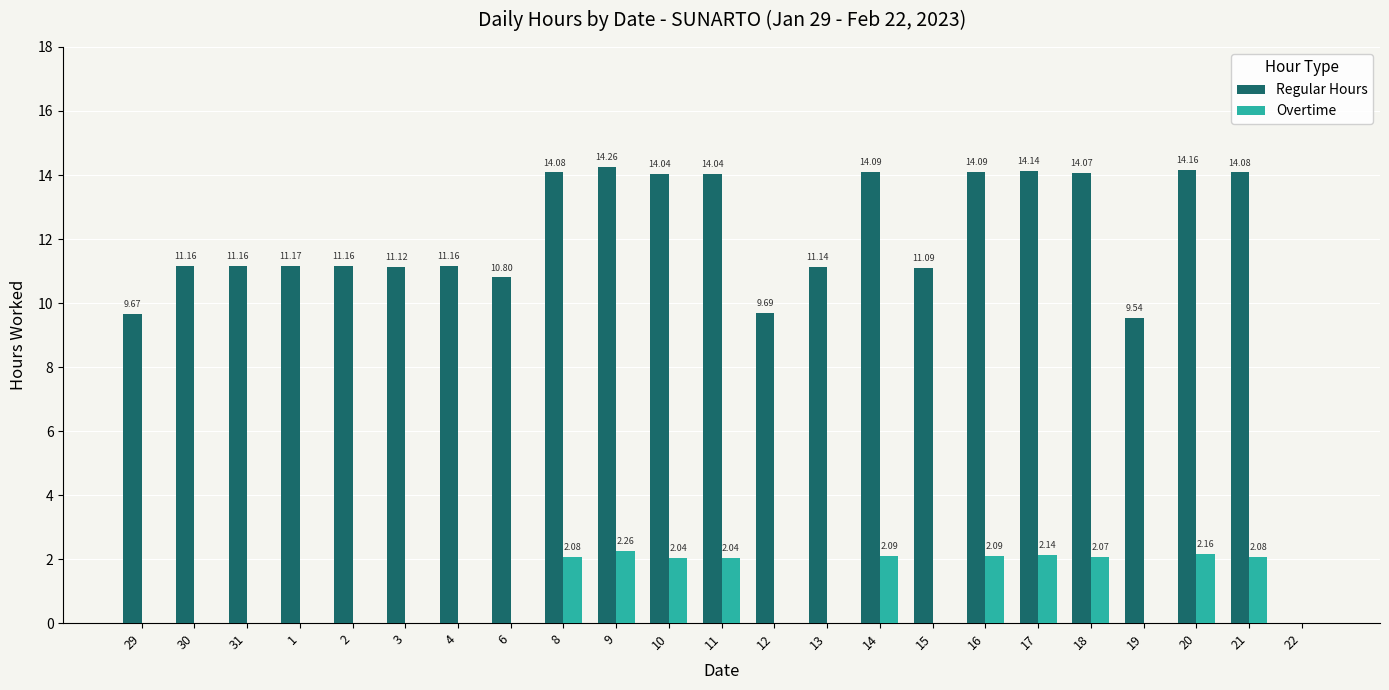

What is the sum of all Regular Hours values?

269.9